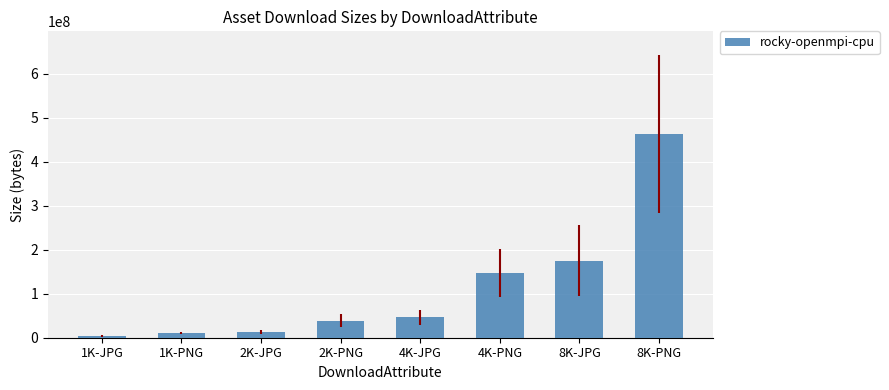

At which category does the chart reach its peak across all series?

8K-PNG